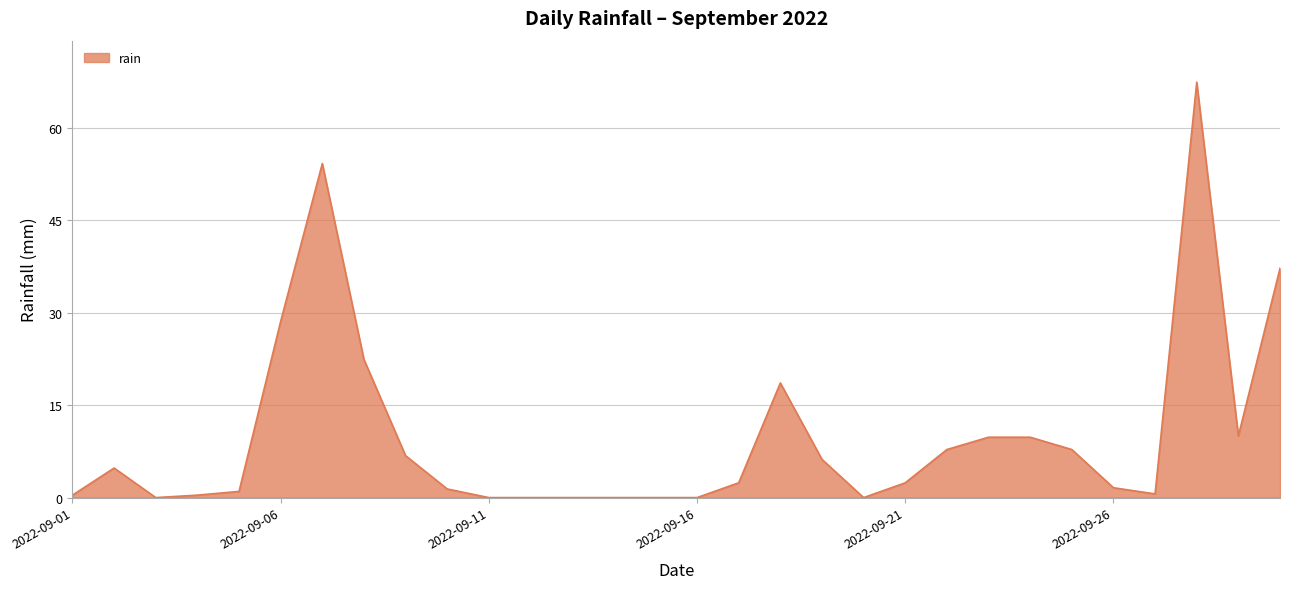

What is the greatest value displayed?

67.4